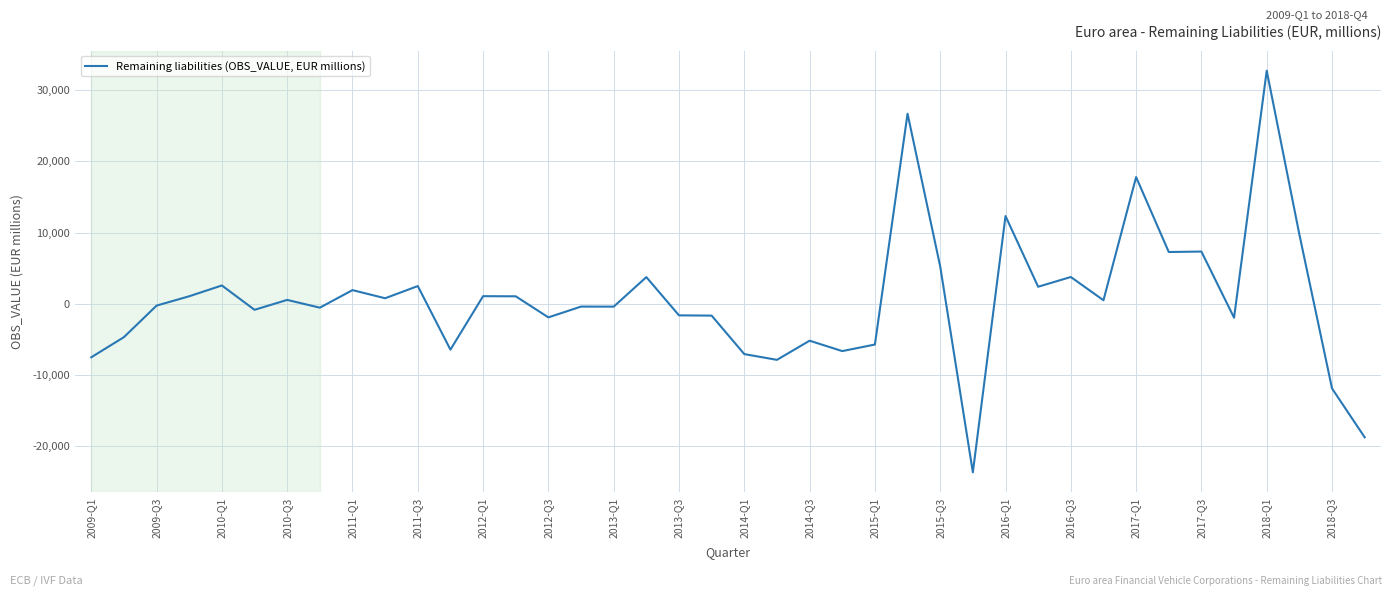

Does the chart have visible grid lines?

Yes